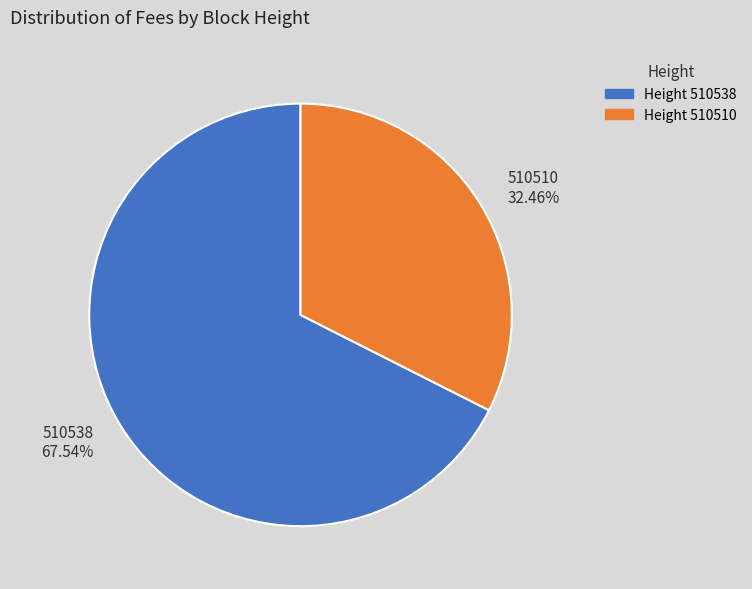

To the nearest percent, what is the difference between the 510510 and 510538 slice percentages?

35%